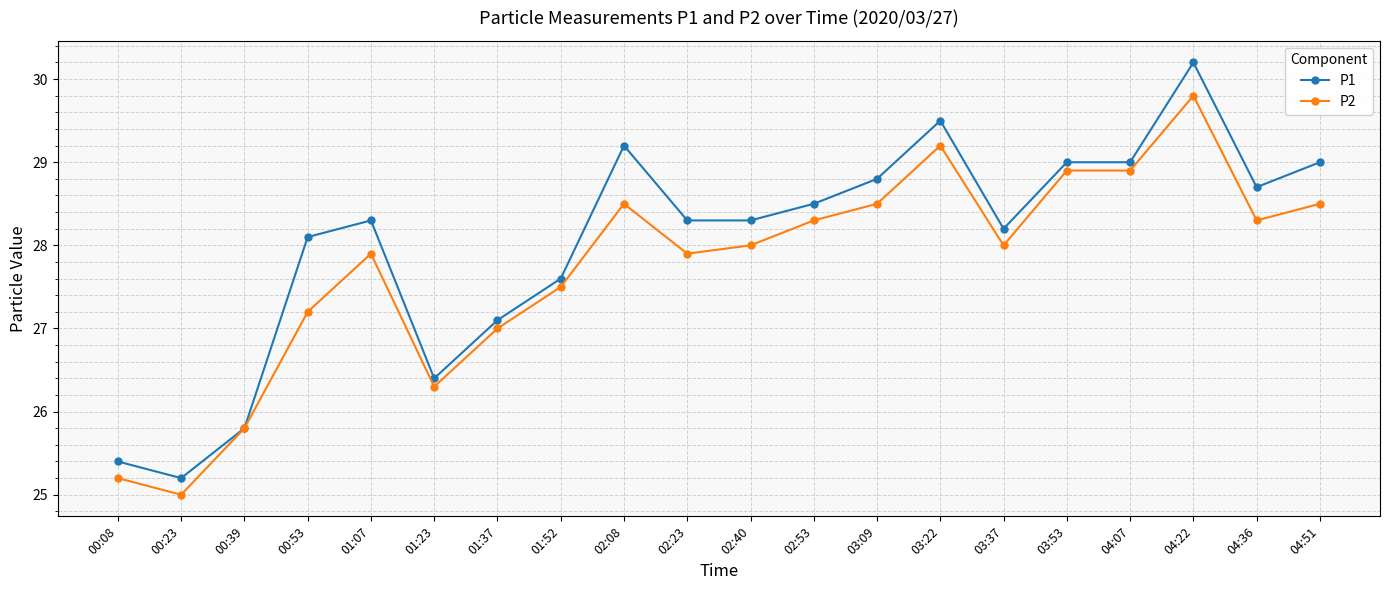

What is the greatest value displayed?

30.2